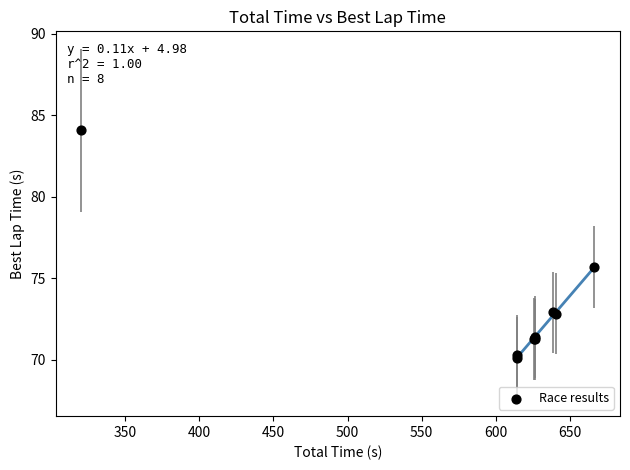

What Y value in the scatter plot is closest to 77?

75.7